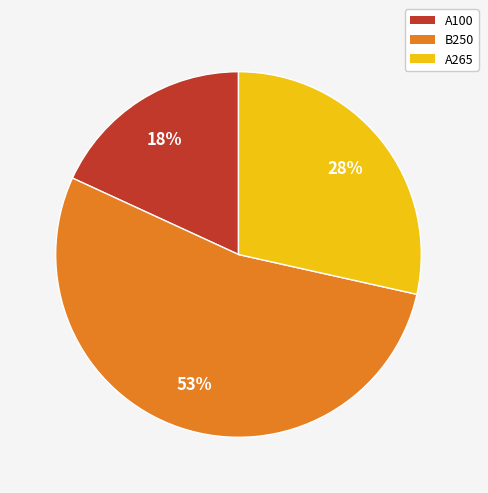

Which category has the biggest portion of the pie?

B250